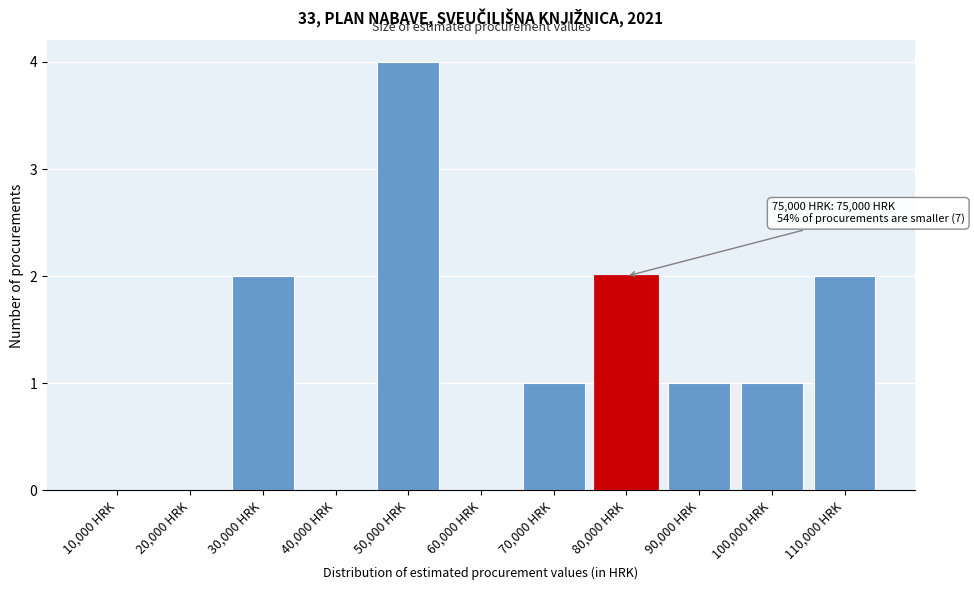

Reading left to right, list all the values displayed in this chart.

10,000 HRK=0	20,000 HRK=0	30,000 HRK=2	40,000 HRK=0	50,000 HRK=4	60,000 HRK=0	70,000 HRK=1	80,000 HRK=2	90,000 HRK=1	100,000 HRK=1	110,000 HRK=2